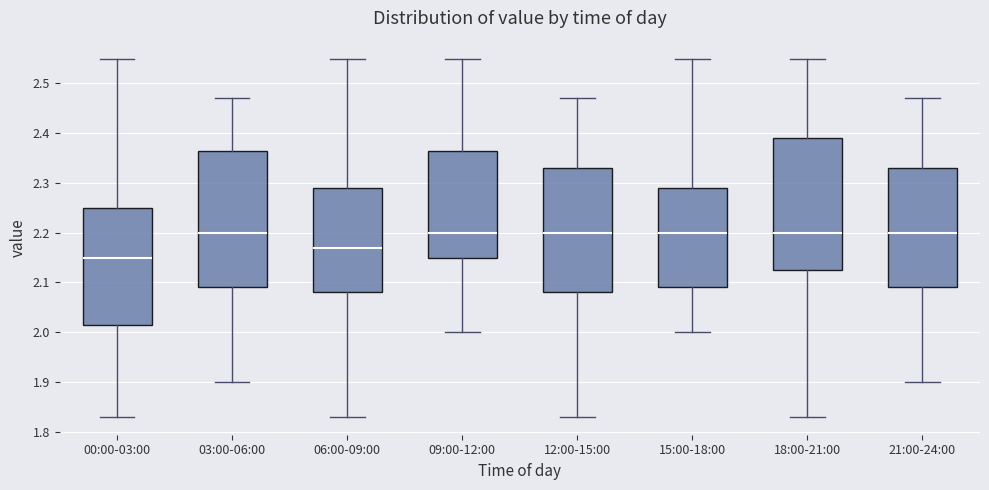

Reading left to right, read every box against the y-axis: the position of its median line, the range the box covers, and the ends of its whiskers. The values are not printed on the chart, so give them approximately, as read against the axis.

00:00-03:00: median 2.15, box 2.02 to 2.25, whiskers 1.83 to 2.55
03:00-06:00: median 2.20, box 2.09 to 2.37, whiskers 1.90 to 2.47
06:00-09:00: median 2.17, box 2.08 to 2.29, whiskers 1.83 to 2.55
09:00-12:00: median 2.20, box 2.15 to 2.37, whiskers 2.00 to 2.55
12:00-15:00: median 2.20, box 2.08 to 2.33, whiskers 1.83 to 2.47
15:00-18:00: median 2.20, box 2.09 to 2.29, whiskers 2.00 to 2.55
18:00-21:00: median 2.20, box 2.13 to 2.39, whiskers 1.83 to 2.55
21:00-24:00: median 2.20, box 2.09 to 2.33, whiskers 1.90 to 2.47